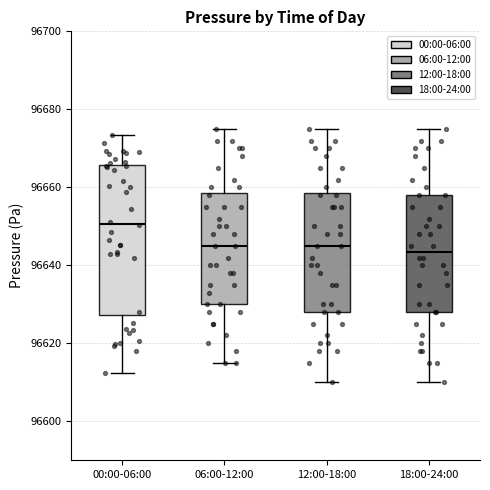

Reading left to right, transcribe this box plot: for each box, give where its median line is, the range the box spans, and where its two whiskers end, as read against the y-axis. The values are not printed on the chart, so give them approximately, as read against the axis.

00:00-06:00: median 96650, box 96628 to 96666, whiskers 96612 to 96674
06:00-12:00: median 96646, box 96630 to 96658, whiskers 96616 to 96676
12:00-18:00: median 96646, box 96628 to 96658, whiskers 96610 to 96676
18:00-24:00: median 96644, box 96628 to 96658, whiskers 96610 to 96676